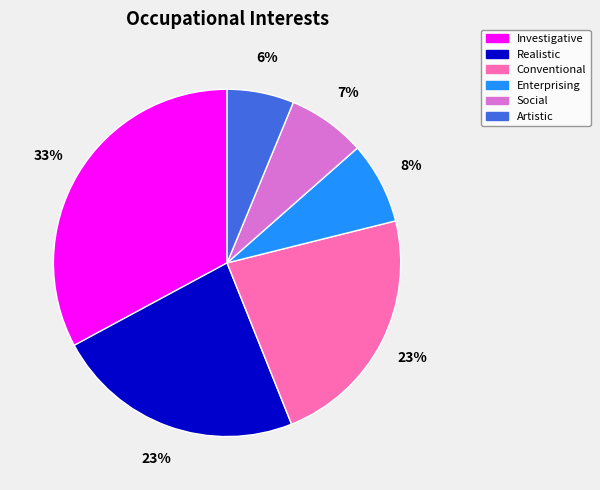

What percentage is the Enterprising slice, to the nearest percent?

8%